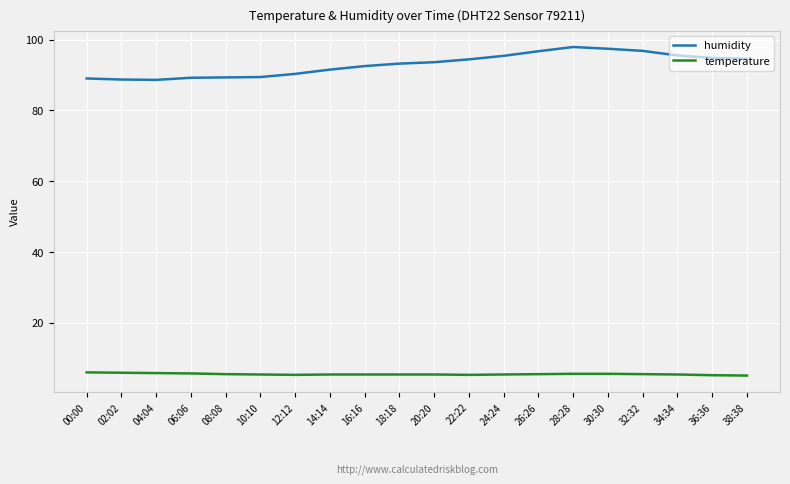

What is the greatest value displayed?

97.9